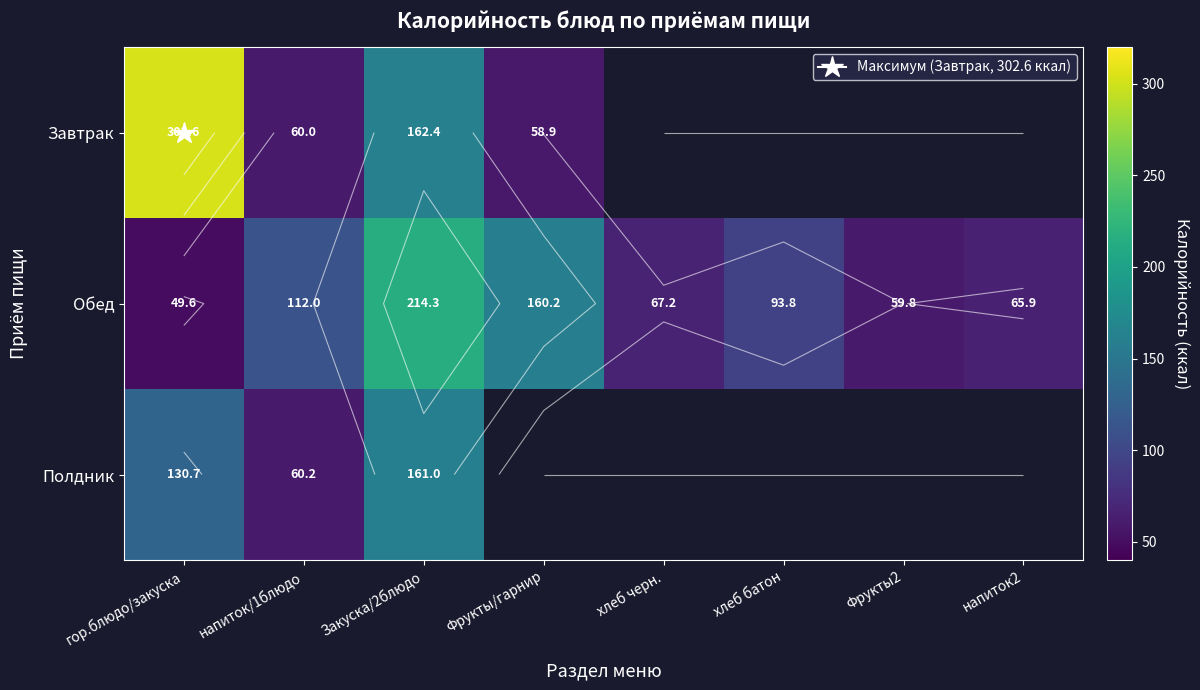

Is the value of Полдник at гор.блюдо/закуска greater than the value of Обед at Фрукты/гарнир?

No